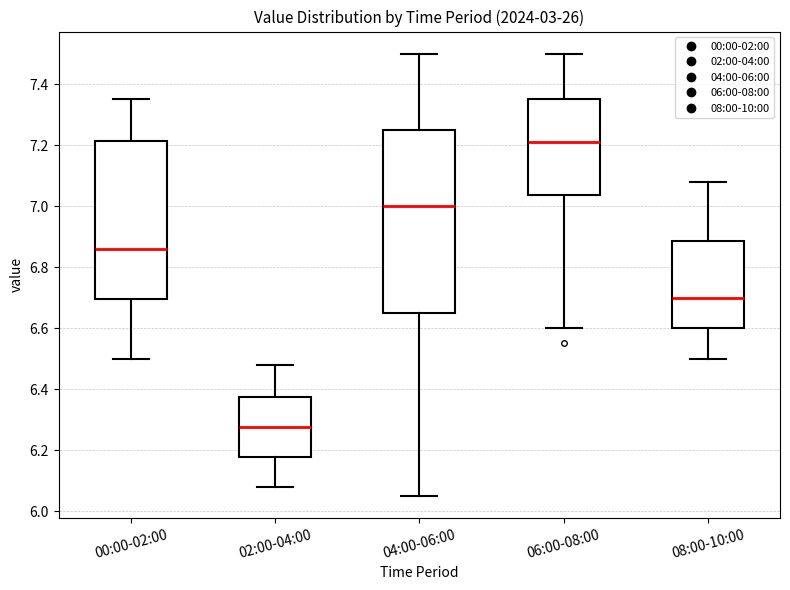

Which box has the highest median line?

06:00-08:00